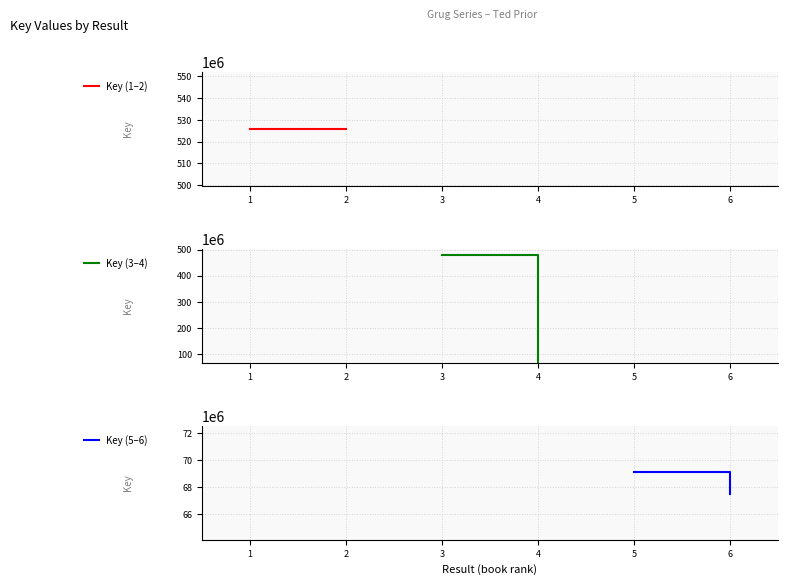

Is this an area chart (filled region under the line)?

No